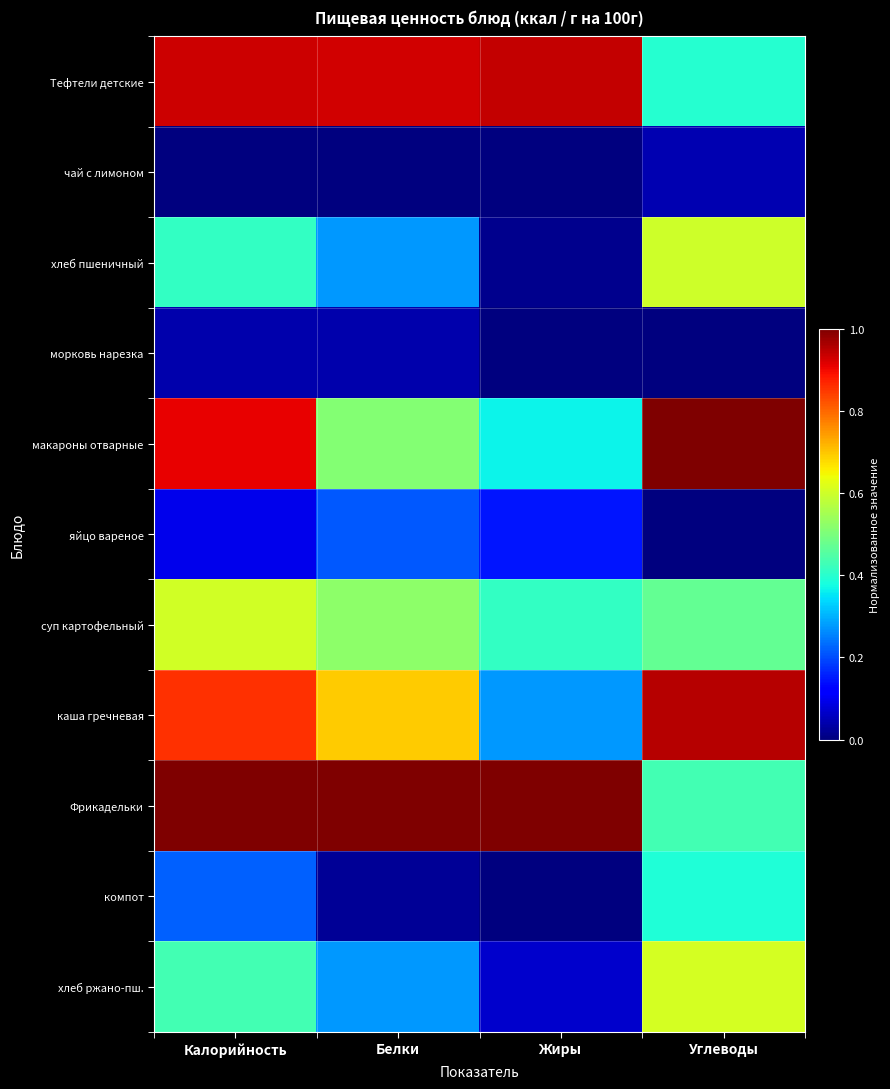

Reading right to left, list all the values displayed in this chart.

Тефтели детские: Углеводы=0.4	Жиры=0.9	Белки=0.9	Калорийность=0.9
чай с лимоном: Углеводы=0.0	Жиры=0.0	Белки=0.0	Калорийность=0.0
хлеб пшеничный: Углеводы=0.6	Жиры=0.0	Белки=0.3	Калорийность=0.4
морковь нарезка: Углеводы=0.0	Жиры=0.0	Белки=0.0	Калорийность=0.0
макароны отварные: Углеводы=1.0	Жиры=0.4	Белки=0.5	Калорийность=0.9
яйцо вареное: Углеводы=0.0	Жиры=0.1	Белки=0.2	Калорийность=0.1
суп картофельный: Углеводы=0.5	Жиры=0.4	Белки=0.5	Калорийность=0.6
каша гречневая: Углеводы=1.0	Жиры=0.3	Белки=0.7	Калорийность=0.9
Фрикадельки: Углеводы=0.4	Жиры=1.0	Белки=1.0	Калорийность=1.0
компот: Углеводы=0.4	Жиры=0.0	Белки=0.0	Калорийность=0.2
хлеб ржано-пш.: Углеводы=0.6	Жиры=0.1	Белки=0.3	Калорийность=0.4